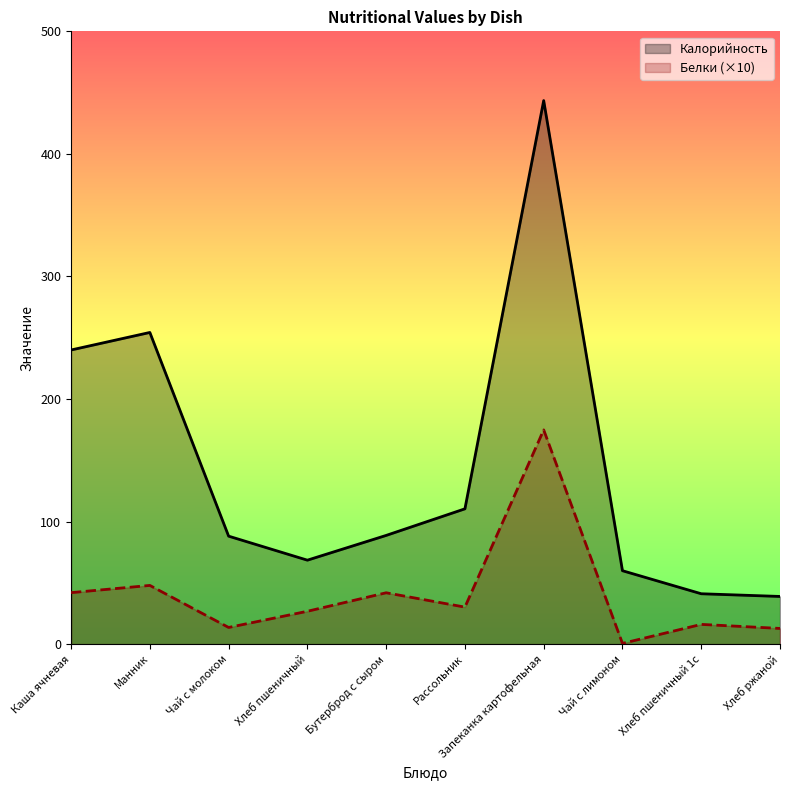

Reading left to right, transcribe all the data shown in this chart.

Калорийность: Каша ячневая=240.0	Манник=254.3	Чай с молоком=88.1	Хлеб пшеничный=68.5	Бутерброд с сыром=88.7	Рассольник=110.4	Запеканка картофельная=443.5	Чай с лимоном=59.9	Хлеб пшеничный 1с=41.1	Хлеб ржаной=38.9
Белки (×10): Каша ячневая=42.0	Манник=47.9	Чай с молоком=13.6	Хлеб пшеничный=26.8	Бутерброд с сыром=41.9	Рассольник=30.2	Запеканка картофельная=174.8	Чай с лимоном=0.6	Хлеб пшеничный 1с=16.1	Хлеб ржаной=12.8